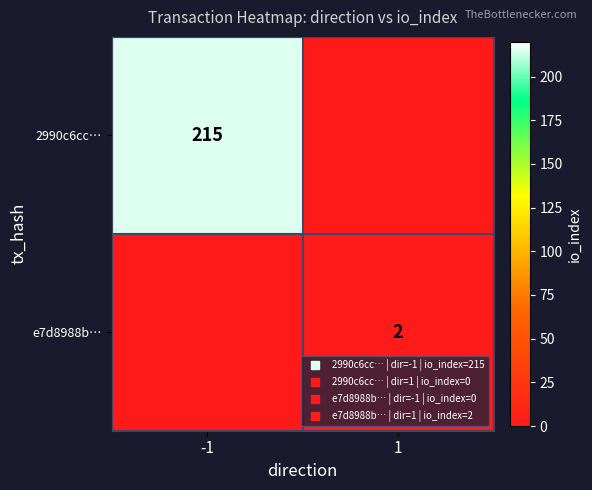

The e7d8988b… series shows 1 at 1. True or false?

False